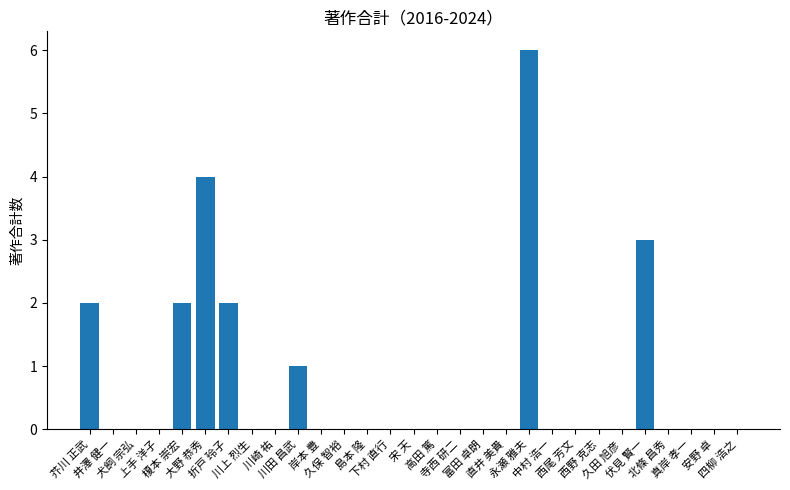

What is the difference between the values at 大野 恭秀 and 真岸 孝一?

4